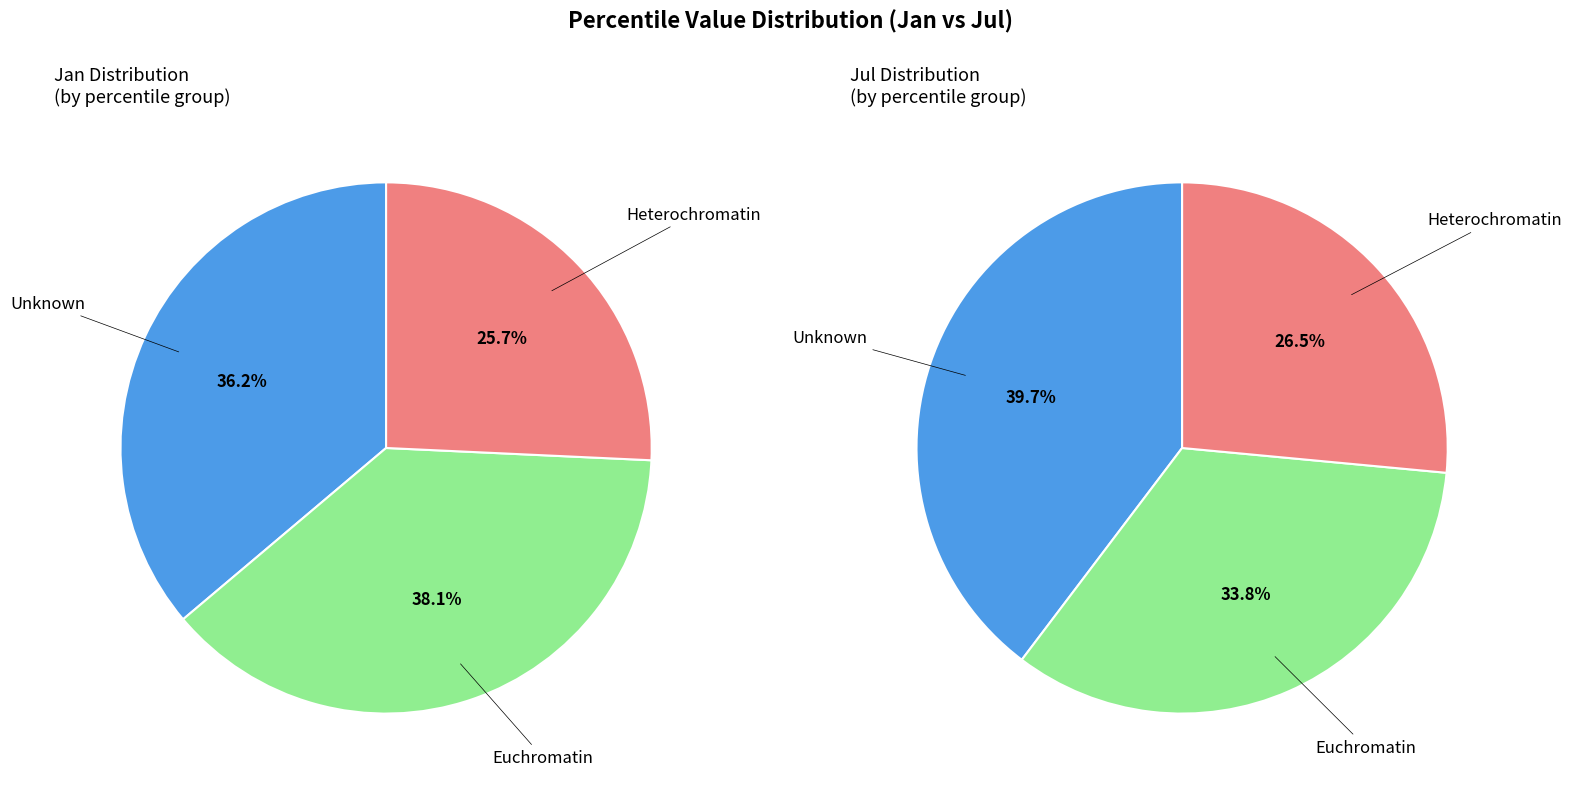

Do 2 and 4 together represent more than half of the pie?

No